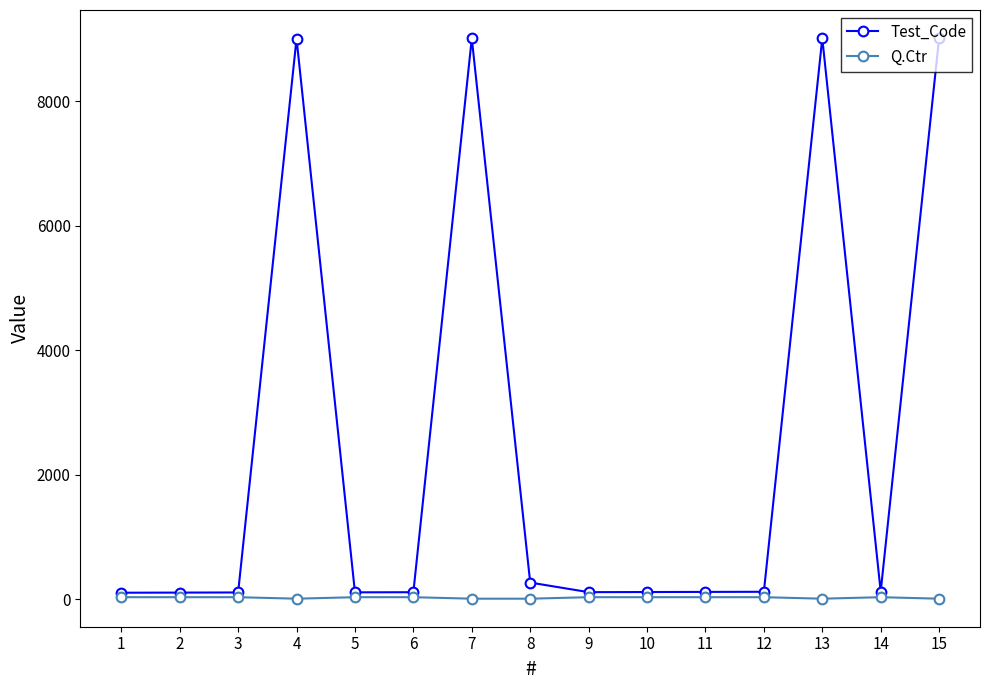

What is the difference between the maximum and minimum values in the Test_Code series?

8913